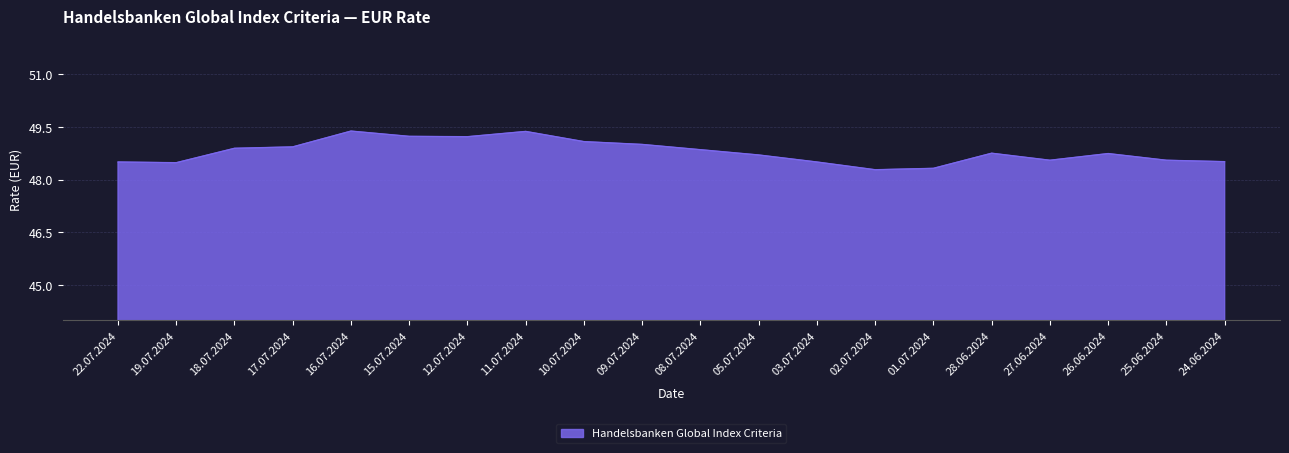

What is the smallest value displayed?

48.3